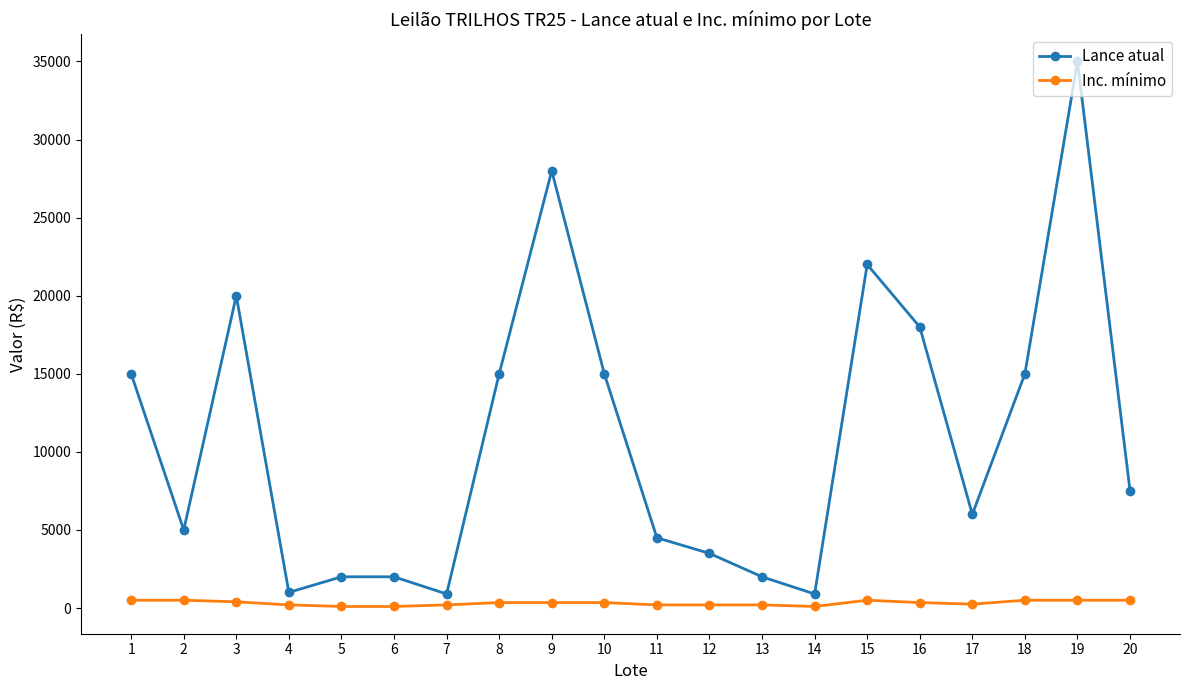

What is the sum of the Lance atual values at 15 and 8?

37000